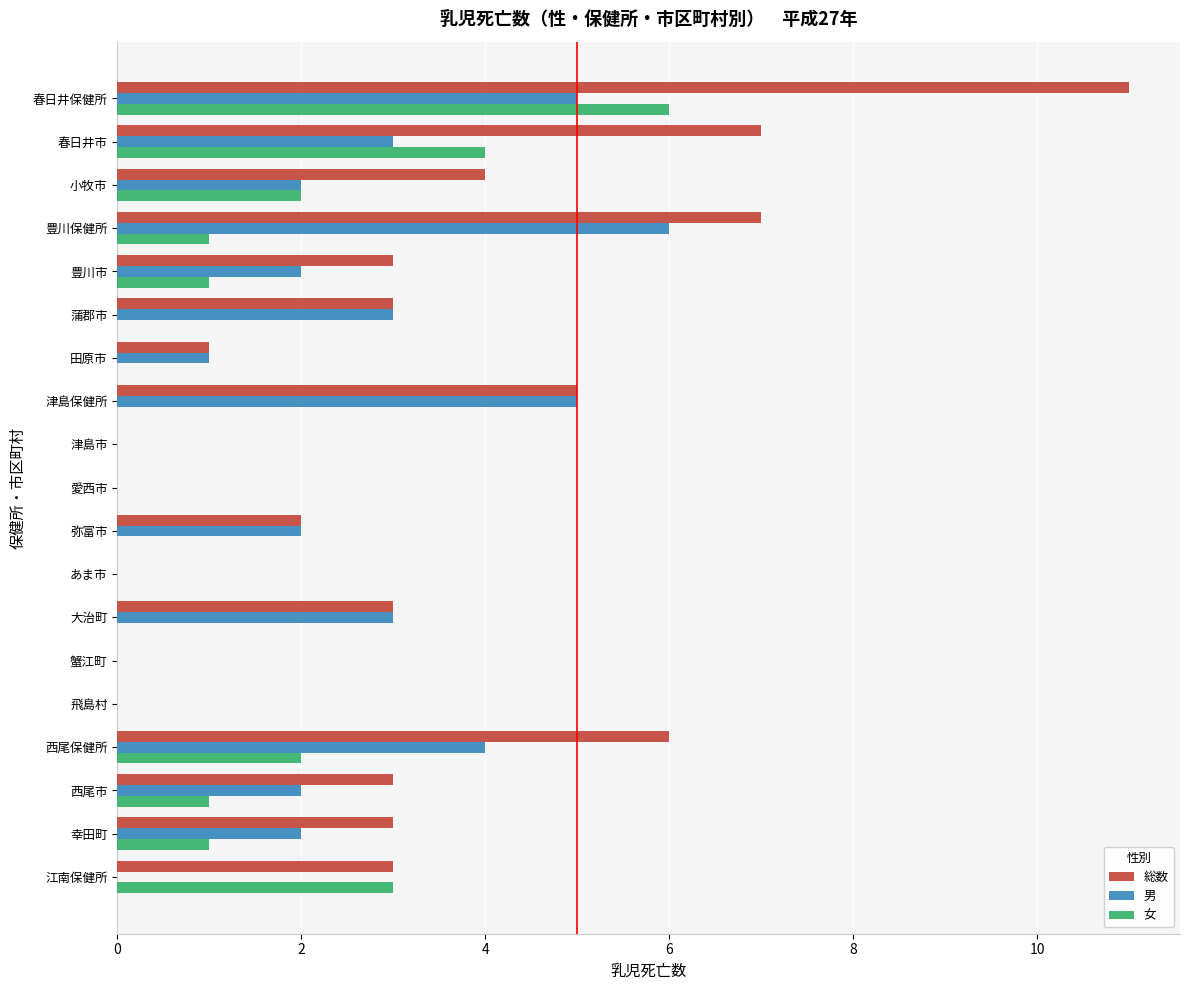

What is the sum of all 男 values?

40